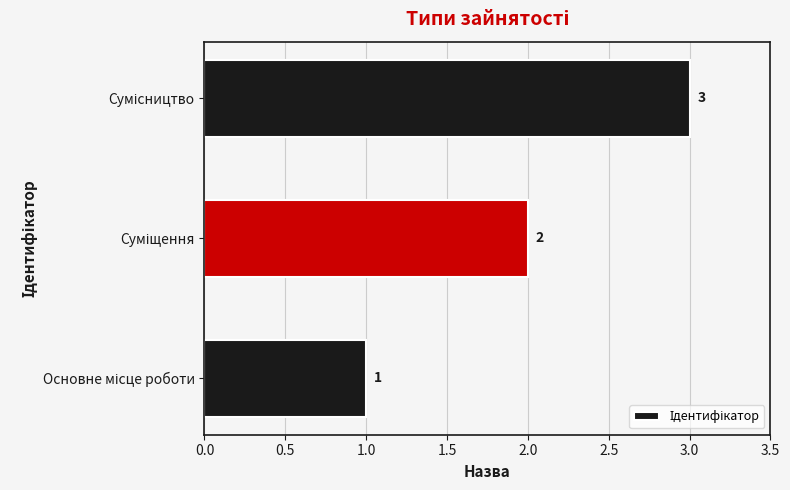

What is the sum of all values?

6